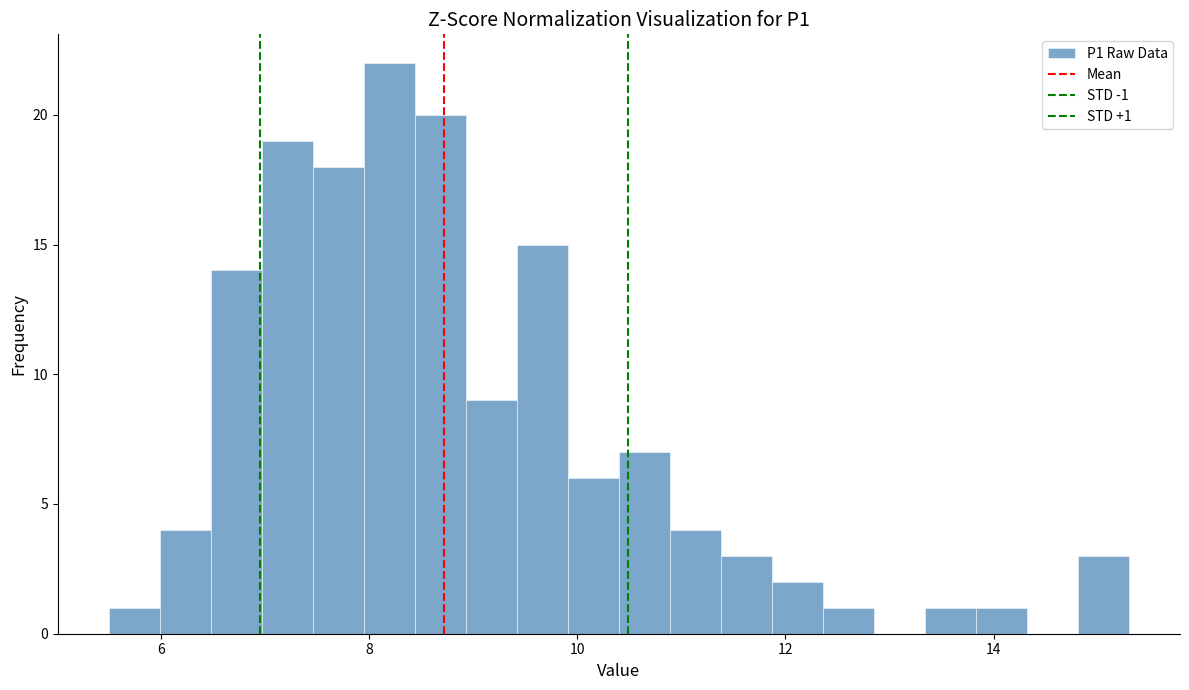

Around what value on the x-axis is the tallest bar? Give the approximate position of its centre, as read against the axis.

8.2